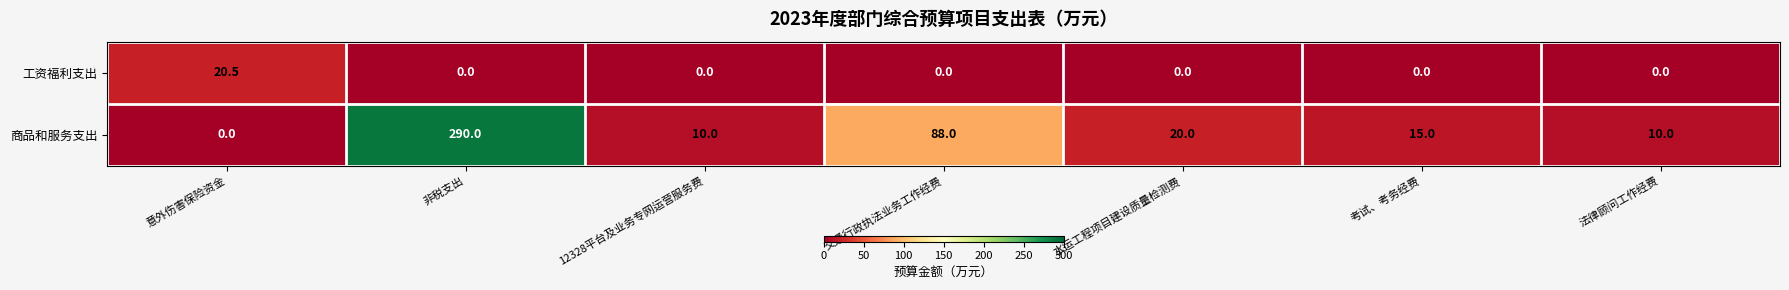

At 12328平台及业务专网运营服务费, list the series in order from largest to smallest.

商品和服务支出, 工资福利支出